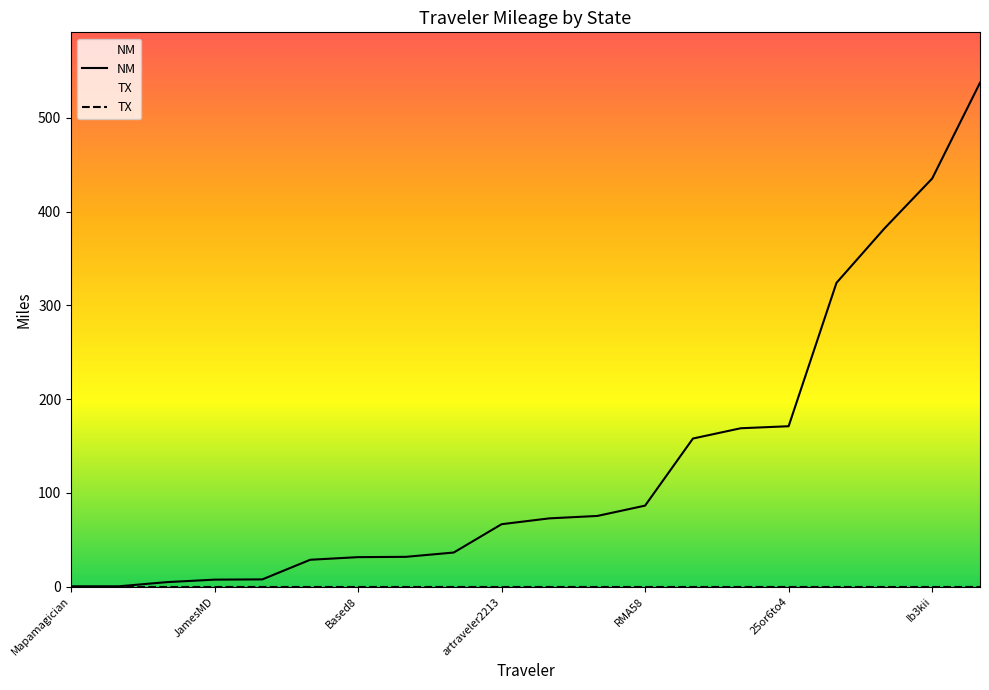

Between artraveler2213 and 25or6to4, which series saw the biggest shift?

NM